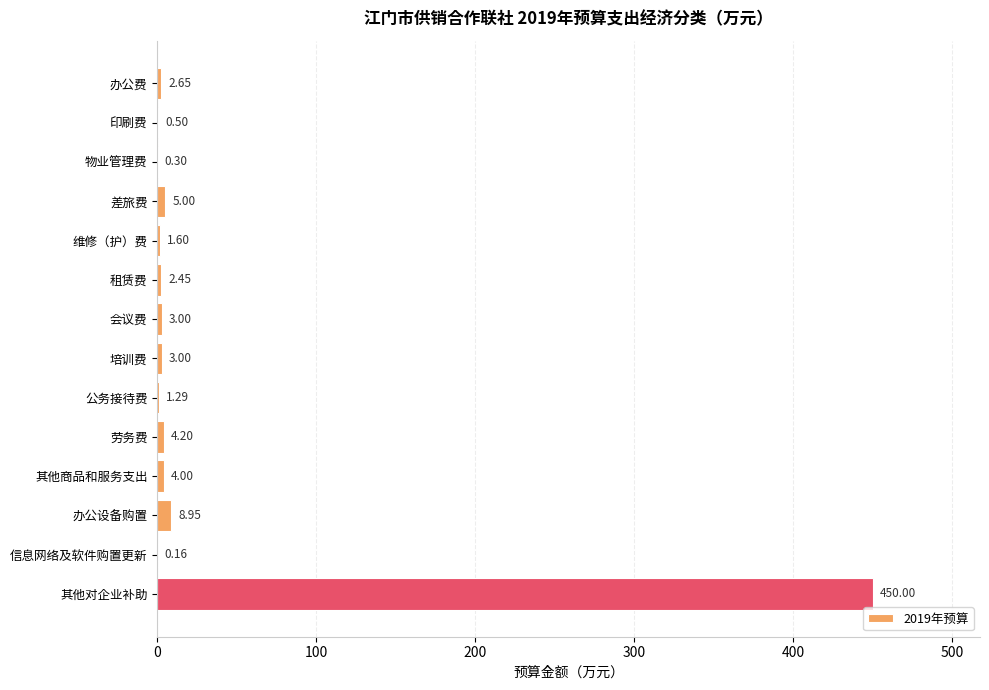

Approximately how many times larger is the value at 维修（护）费 compared to 其他商品和服务支出?

0.4